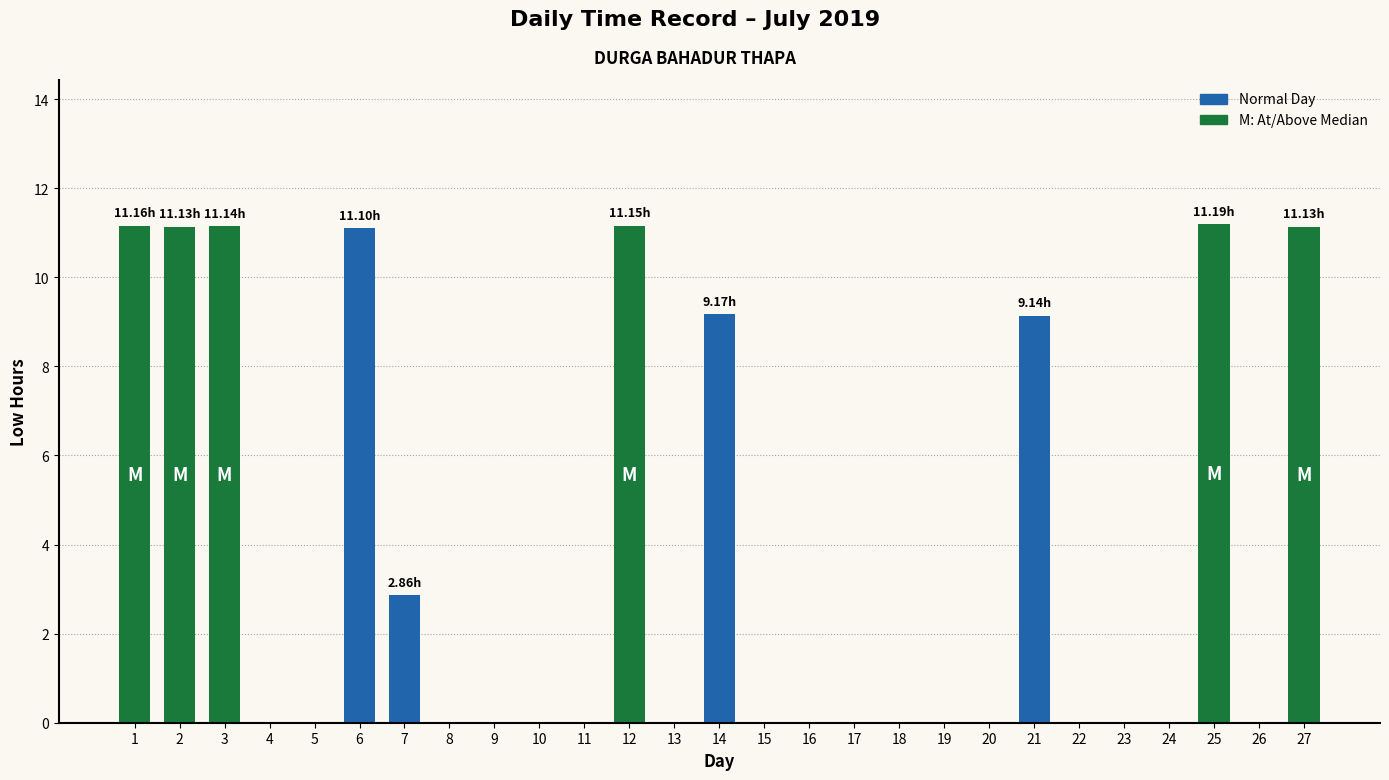

What is the sum of all values?

99.2